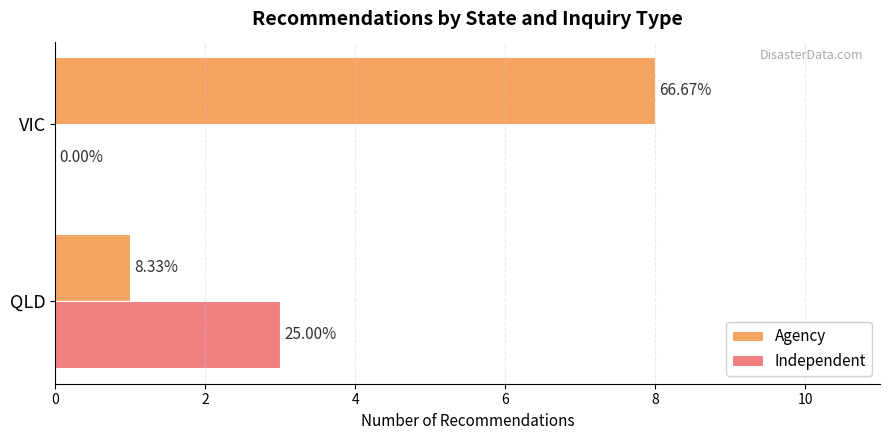

What are all the series names shown in the legend?

Agency, Independent